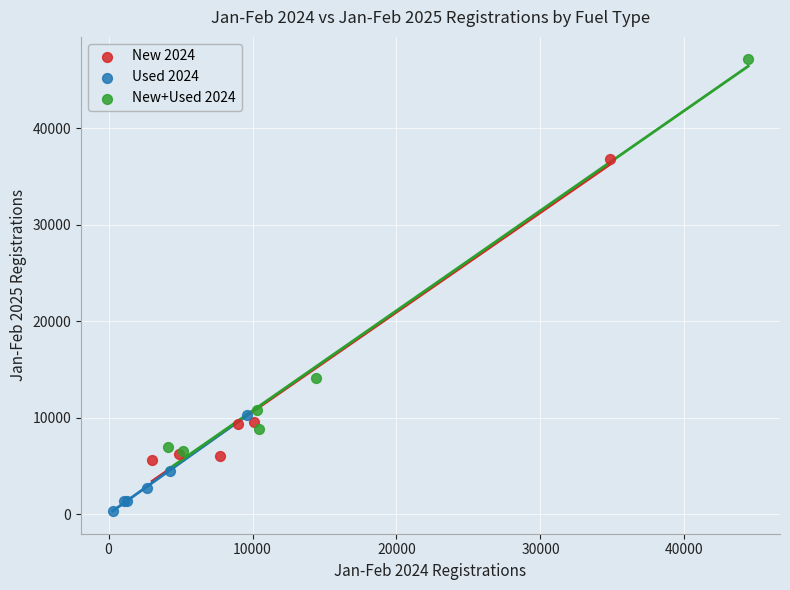

Which series contains the highest Y value?

New+Used 2024